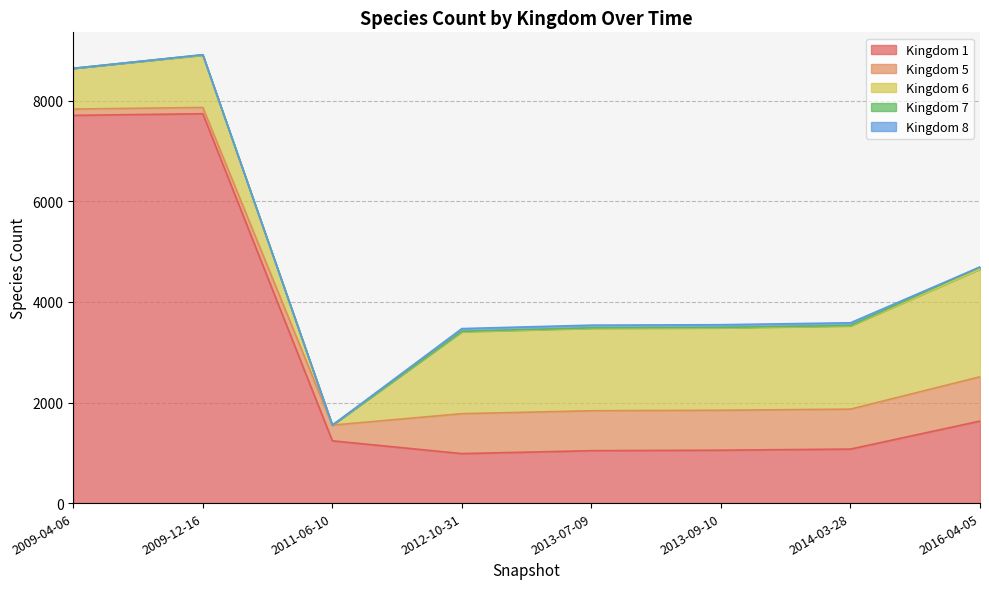

At which label does 7 reach its peak?

2016-04-05